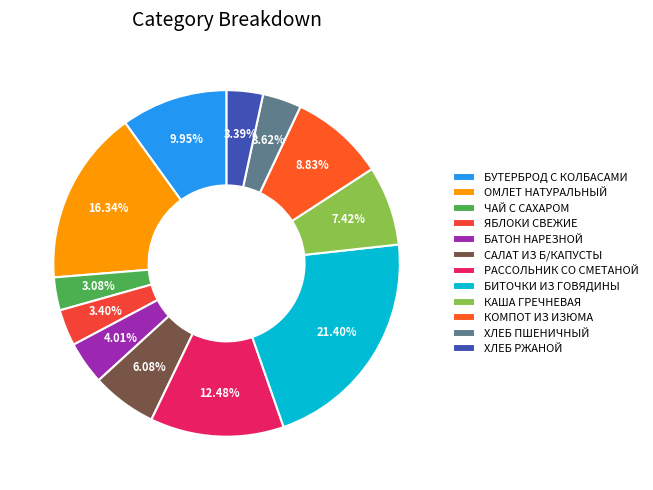

Which slice is the smallest?

ЧАЙ С САХАРОМ